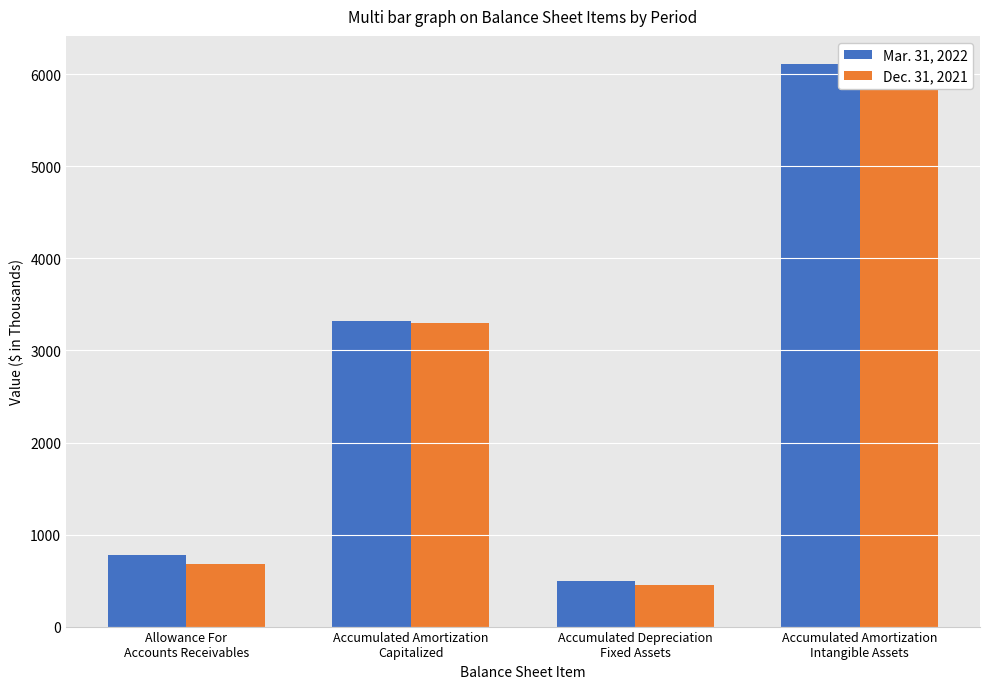

Which series has the widest spread of values?

Mar. 31, 2022